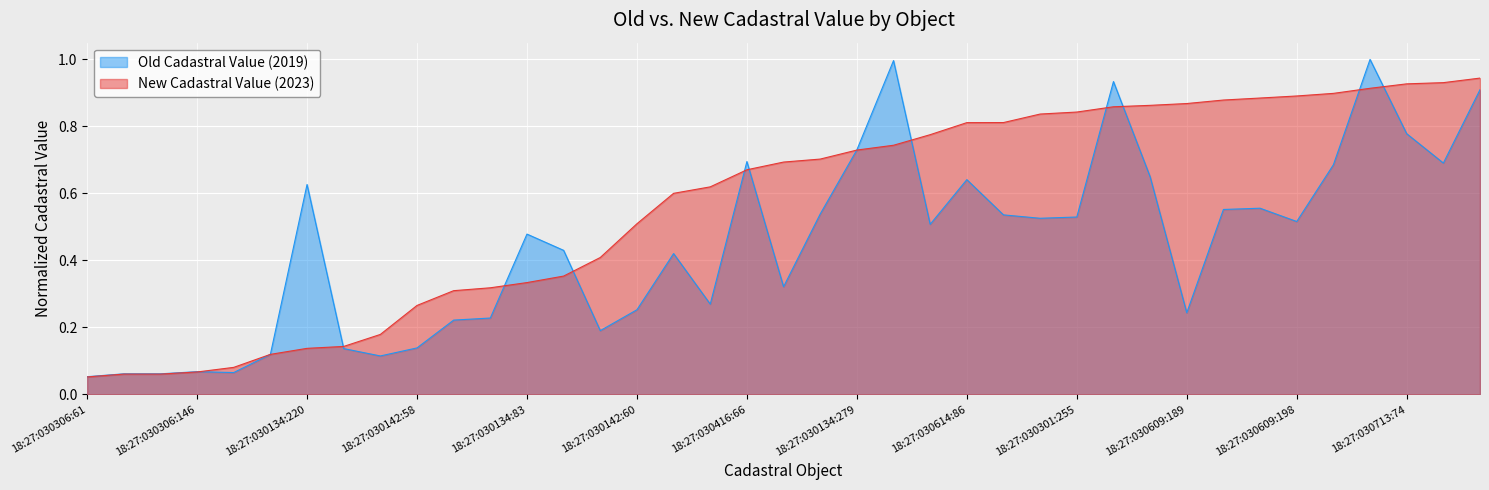

Which has a higher value, 18:27:030306:472 or 18:27:010012:3320?

18:27:010012:3320